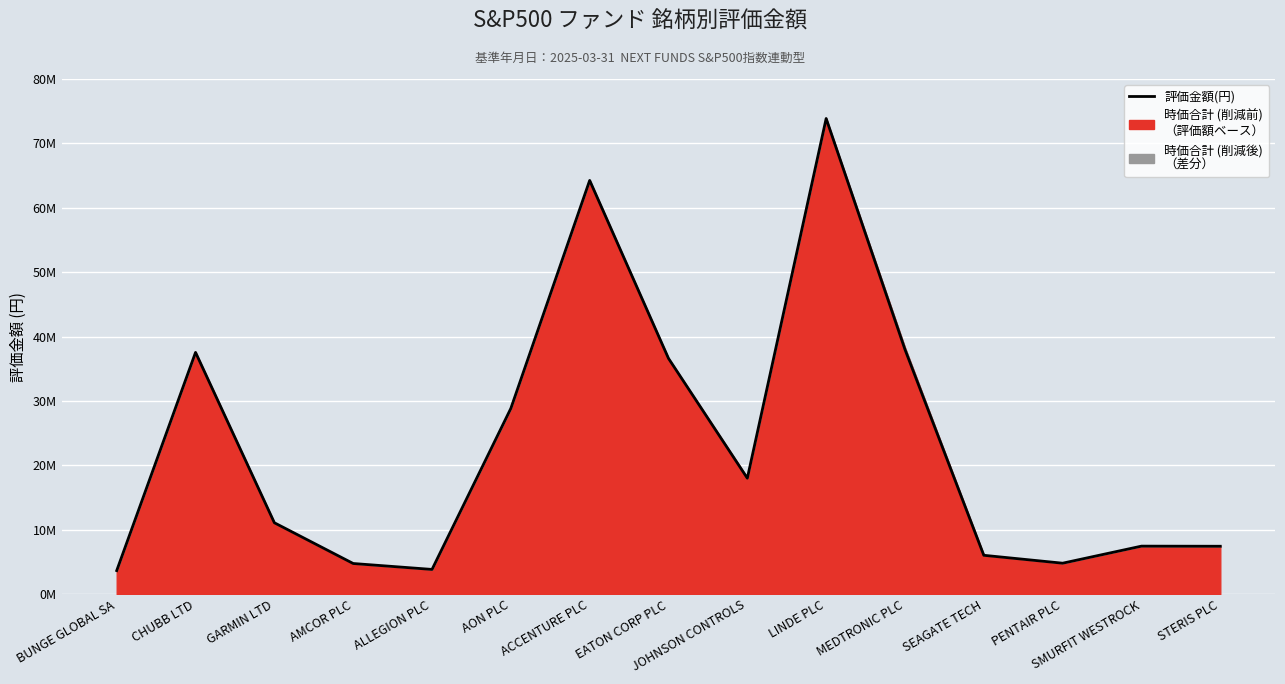

Rank the categories by value from highest to lowest.

LINDE PLC, ACCENTURE PLC, MEDTRONIC PLC, CHUBB LTD, EATON CORP PLC, AON PLC, JOHNSON CONTROLS, GARMIN LTD, SMURFIT WESTROCK, STERIS PLC, SEAGATE TECH, PENTAIR PLC, AMCOR PLC, ALLEGION PLC, BUNGE GLOBAL SA